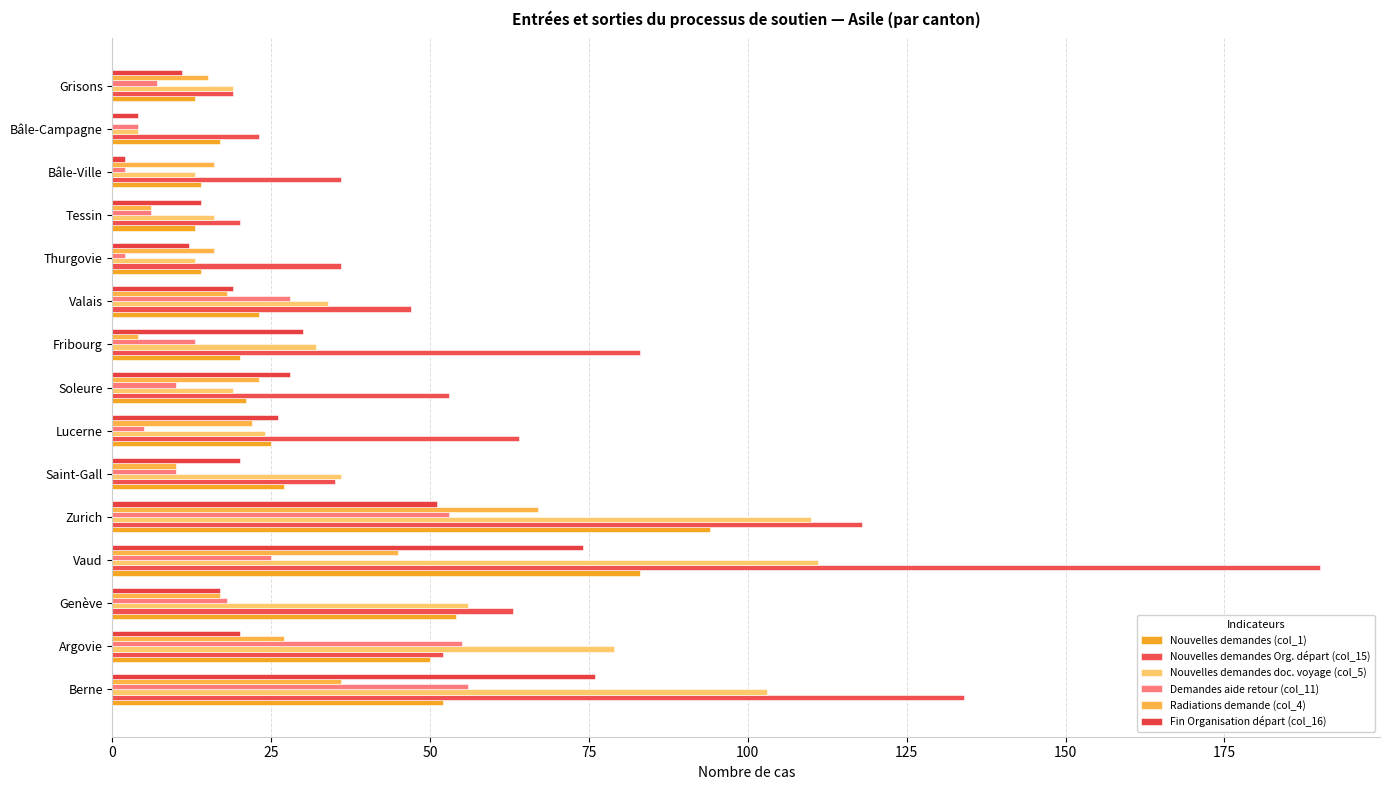

At how many categories does at least one series exceed 33?

12